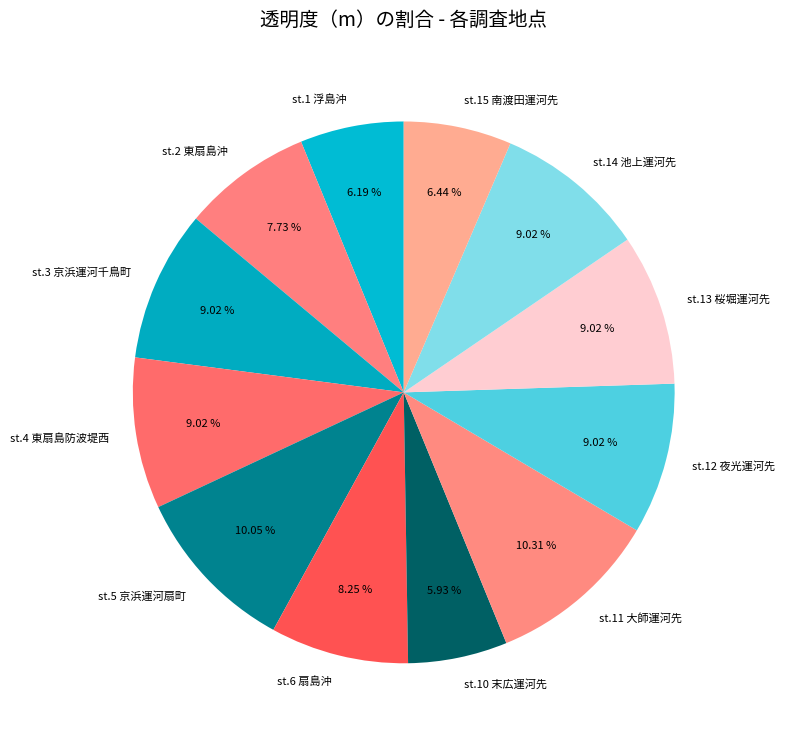

To the nearest percent, what percentage of the pie is st.1 浮島沖?

6%